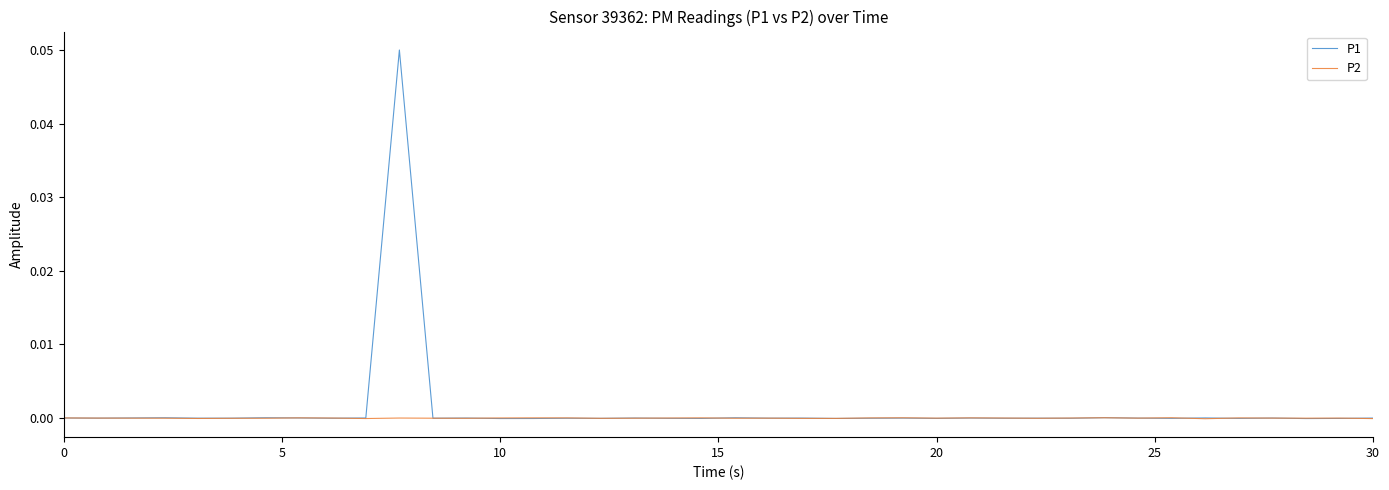

What are all the series names shown in the legend?

P1, P2